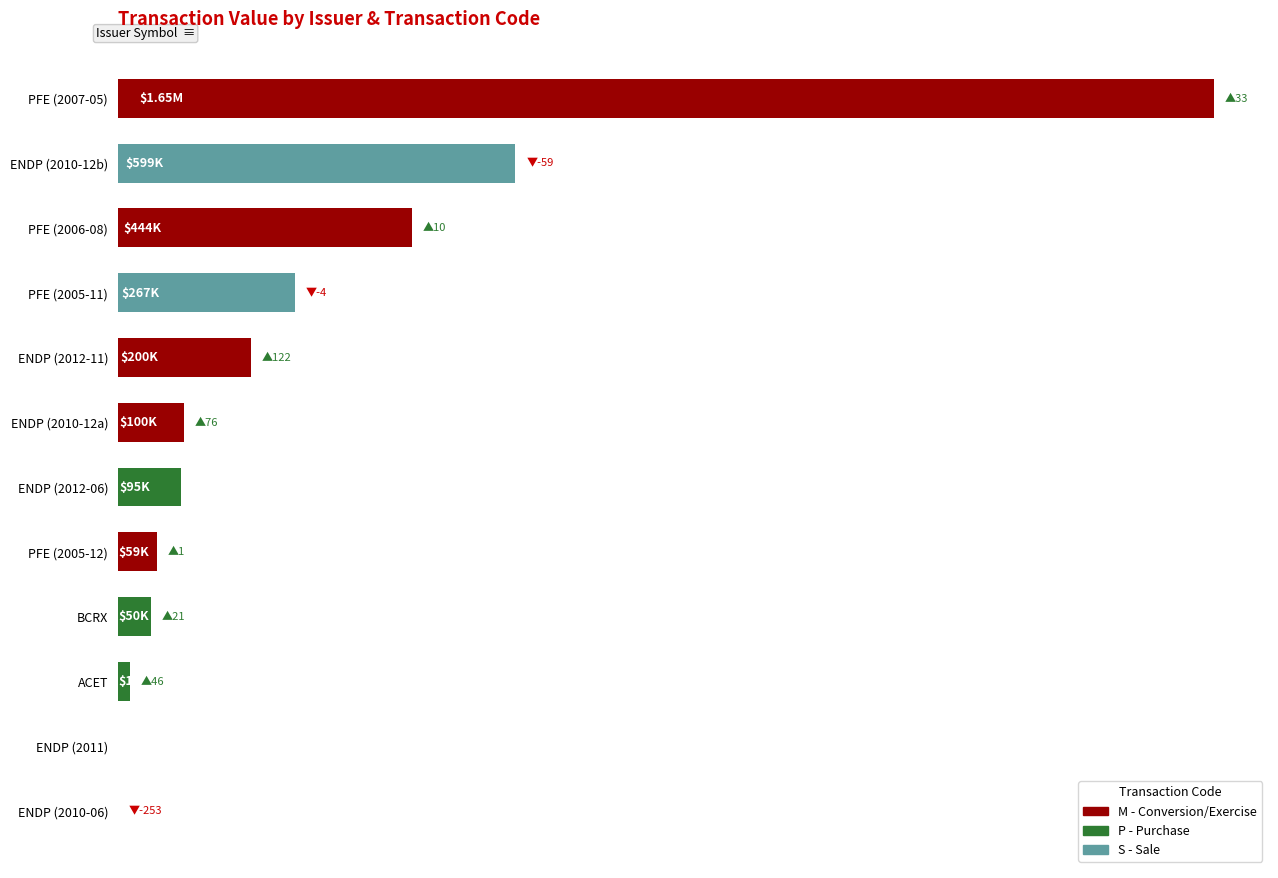

Are the bars horizontal?

Yes